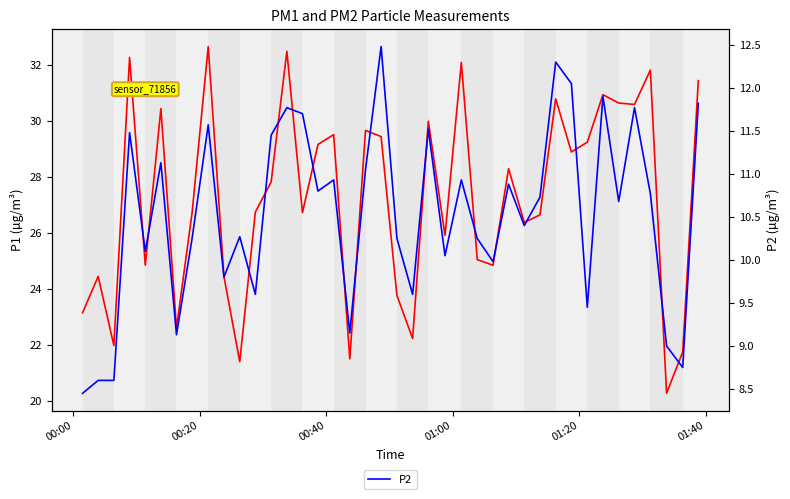

The P2 series shows 15.7 at 18. True or false?

False